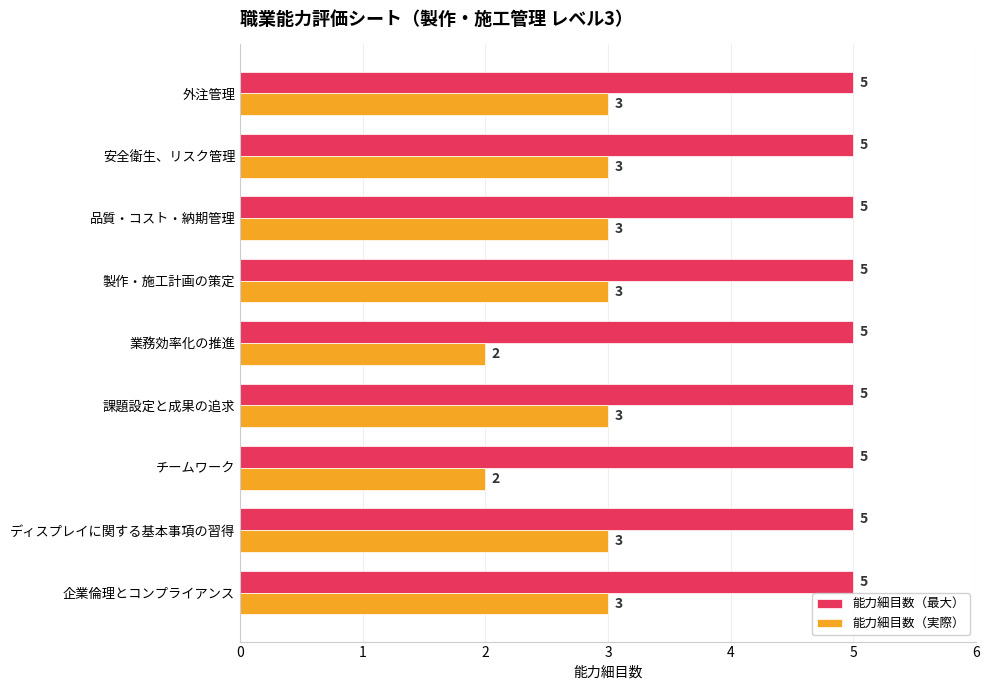

At how many categories does at least one series exceed 4?

9